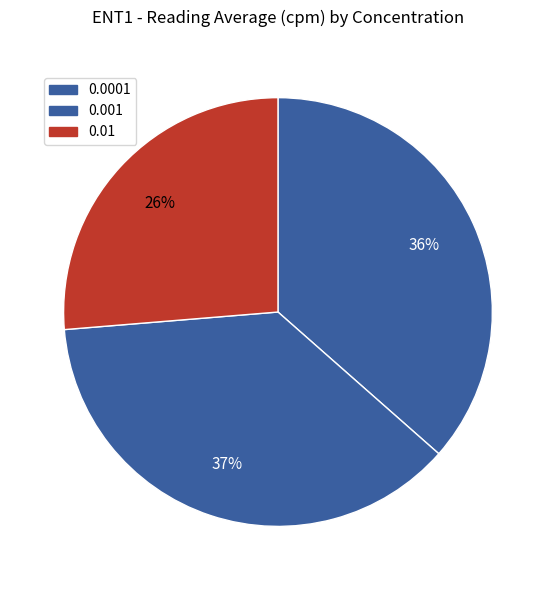

Which slice is the largest?

0.001